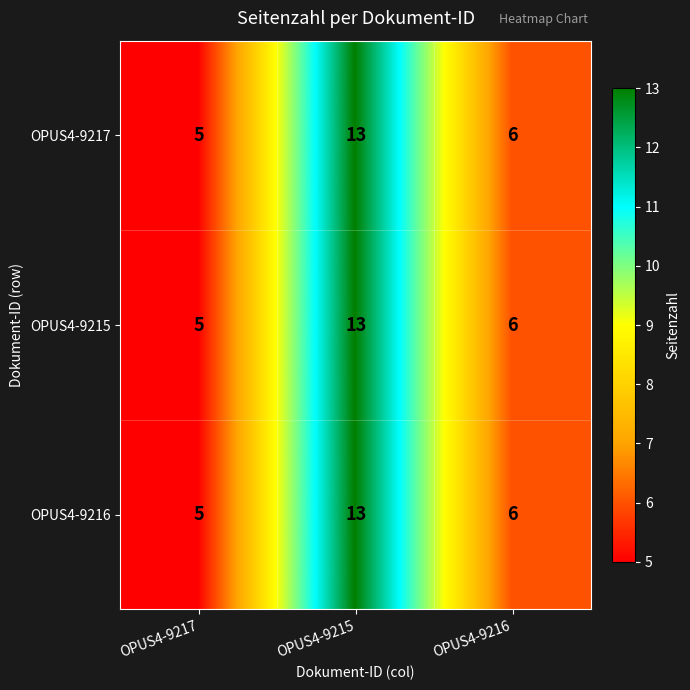

Reading right to left, what are all the values shown in this chart?

OPUS4-9217: OPUS4-9216=6	OPUS4-9215=13	OPUS4-9217=5
OPUS4-9215: OPUS4-9216=6	OPUS4-9215=13	OPUS4-9217=5
OPUS4-9216: OPUS4-9216=6	OPUS4-9215=13	OPUS4-9217=5